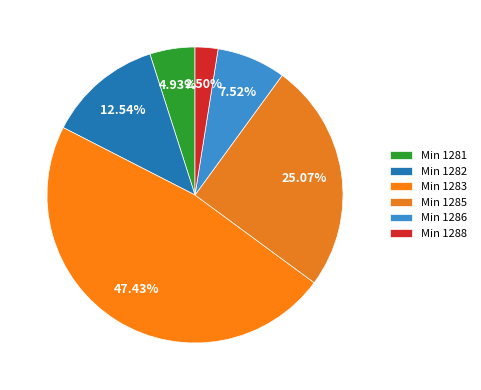

Which category has the smallest portion of the pie?

Min 1288